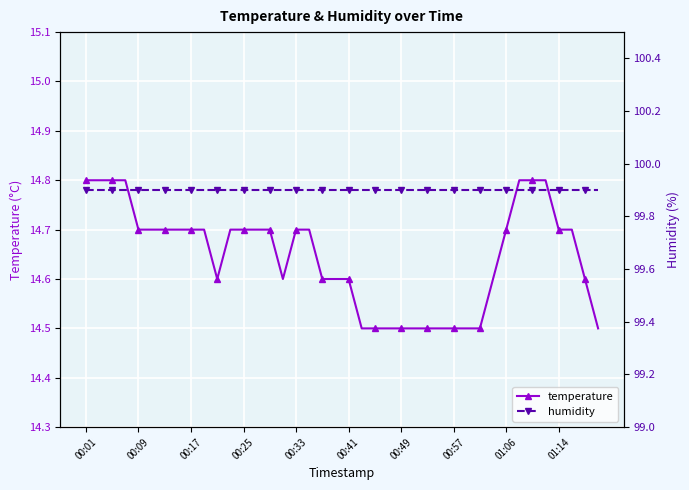

Where is the first local minimum for temperature?

10